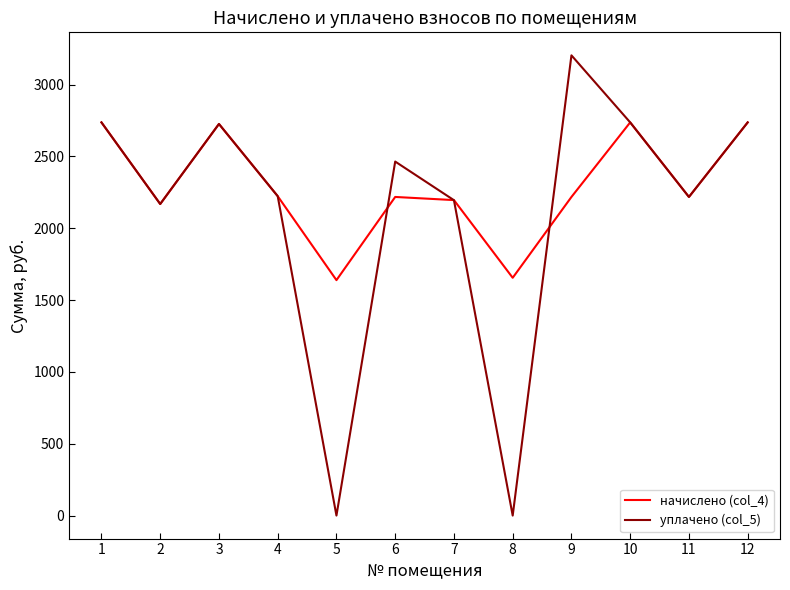

Where does the уплачено (col_5) series first go above 2464?

1